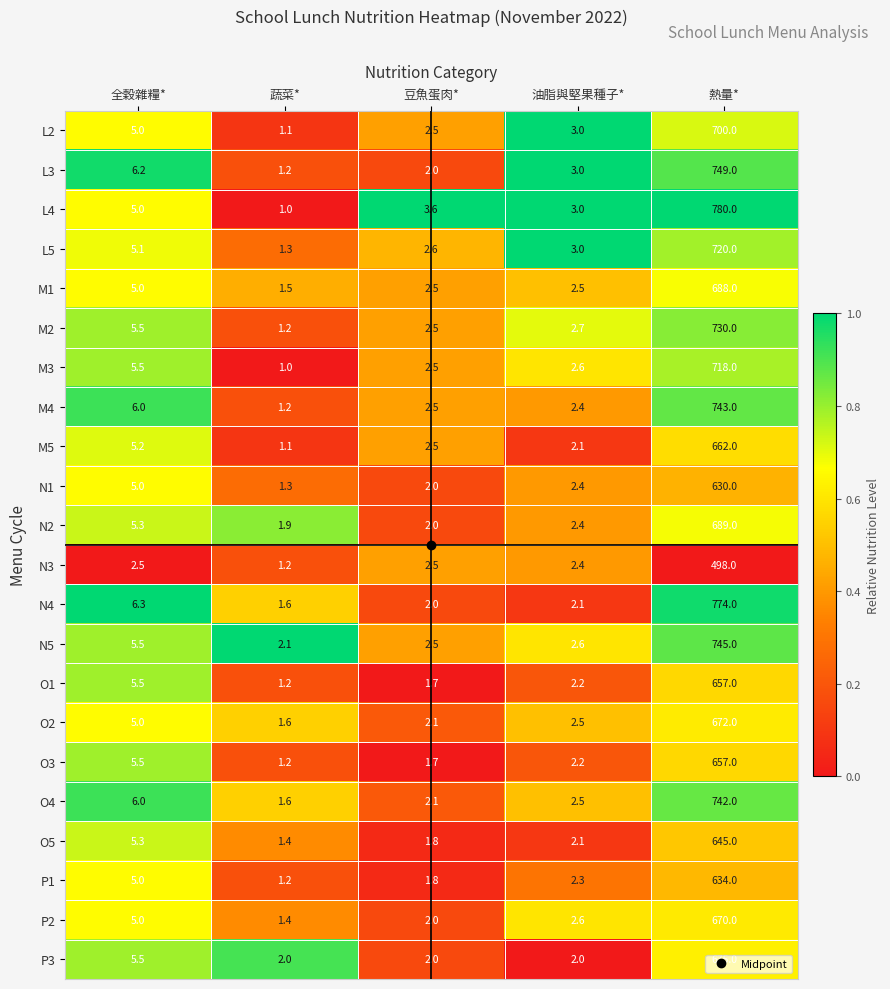

At which label does L3 first exceed 3?

全穀雜糧*